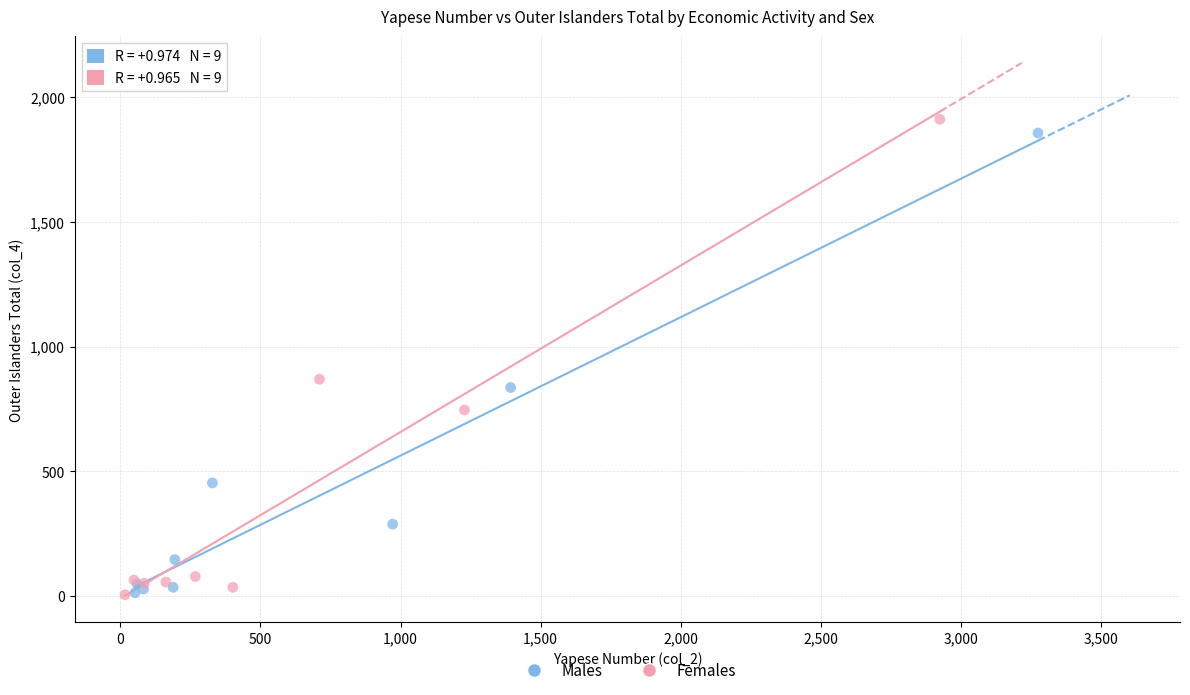

What are all the series names shown in the legend?

Males, Females